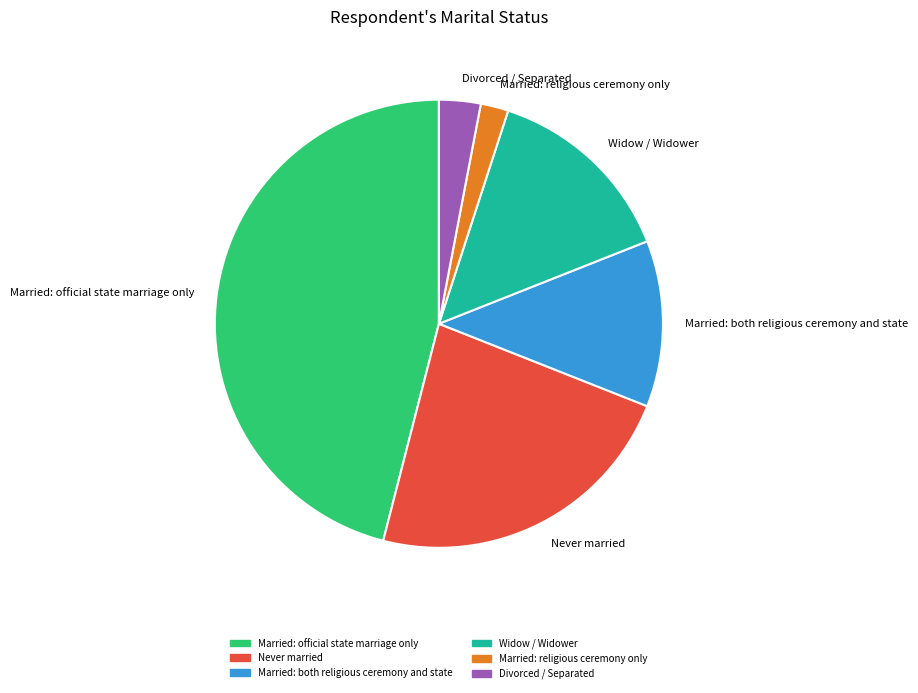

To the nearest percent, what portion does Married: religious ceremony only represent?

2%